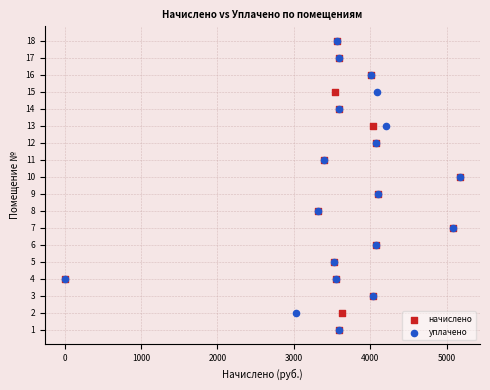

What are all the series names shown in the legend?

начислено, уплачено